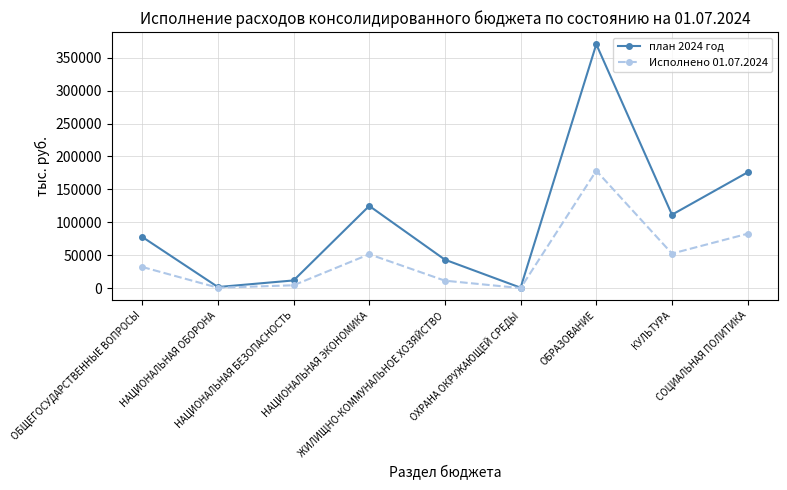

At how many categories does at least one series exceed 27277?

6